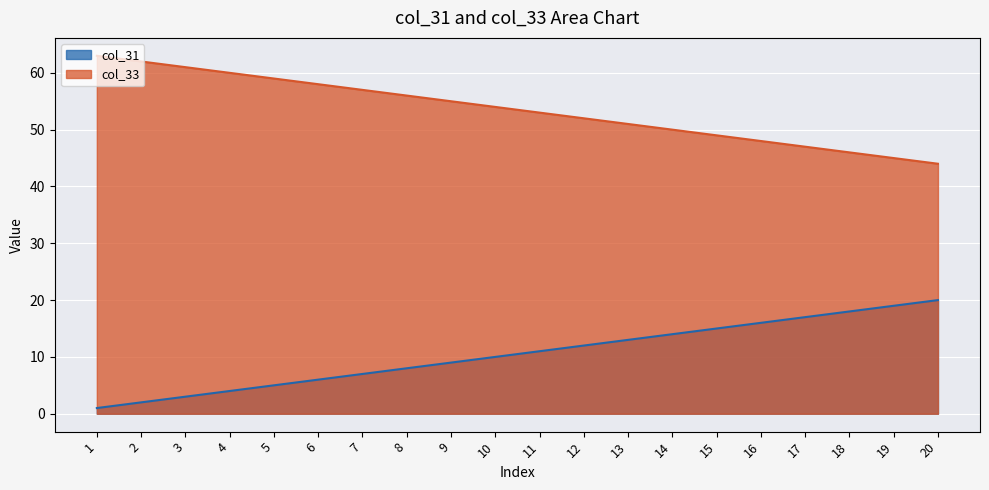

Between 7 and 10, which is larger?

10